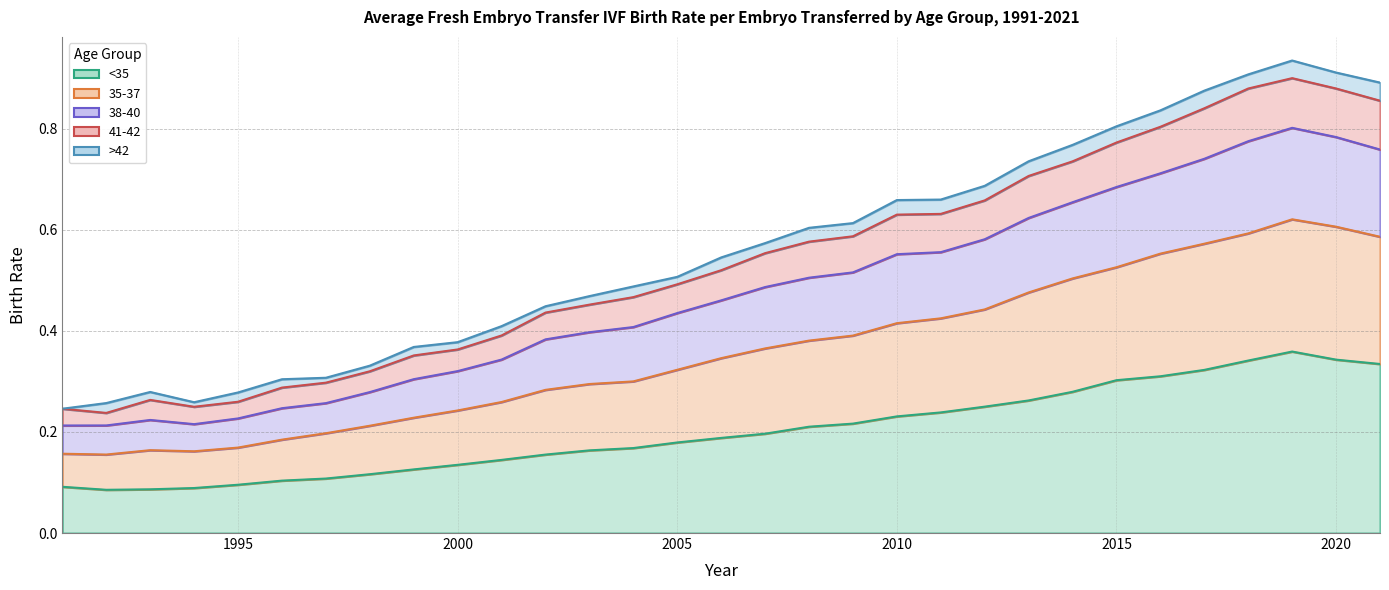

Count the number of categories in the chart.

31